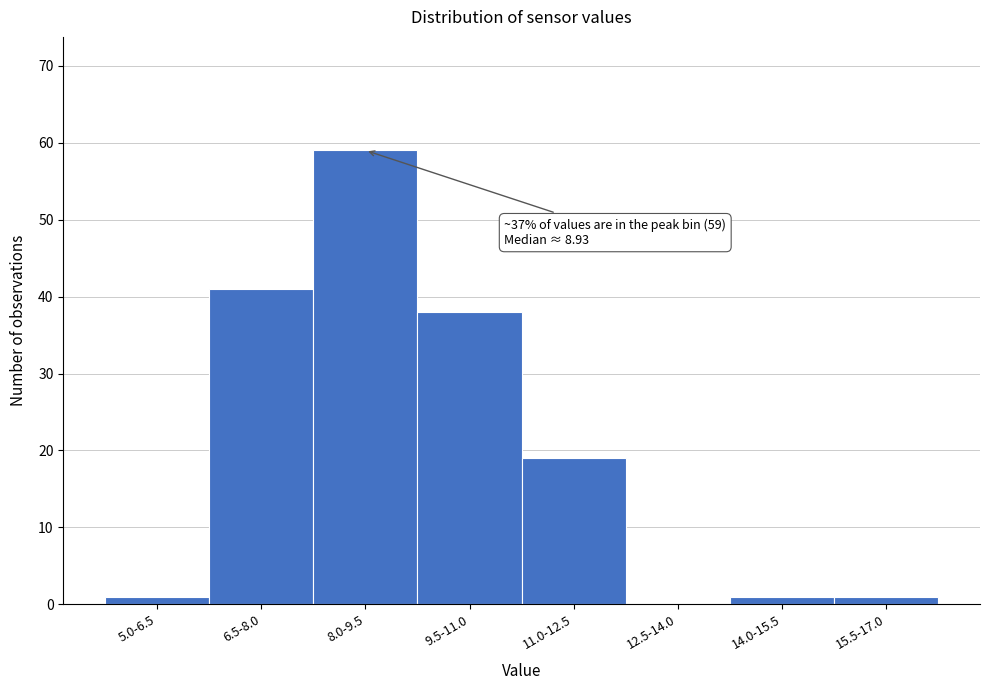

Reading right to left, list all the values displayed in this chart.

15.5-17.0=1	14.0-15.5=1	12.5-14.0=0	11.0-12.5=19	9.5-11.0=38	8.0-9.5=59	6.5-8.0=41	5.0-6.5=1